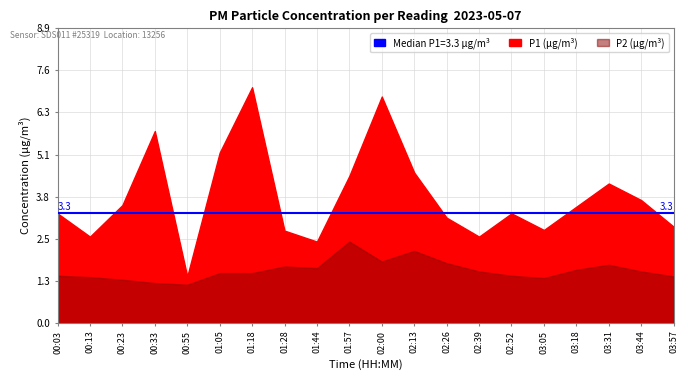

Which series has the largest total across all categories?

P1